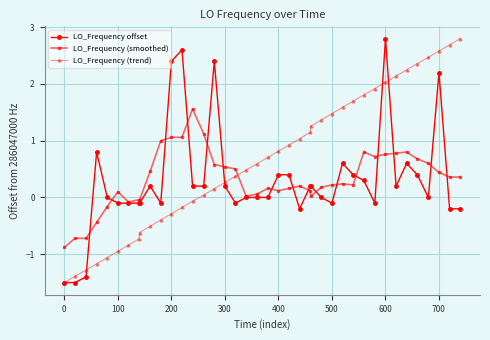

After their last crossing, which series has the higher values: LO_Frequency (trend) or LO_Frequency (smoothed)?

LO_Frequency (trend)